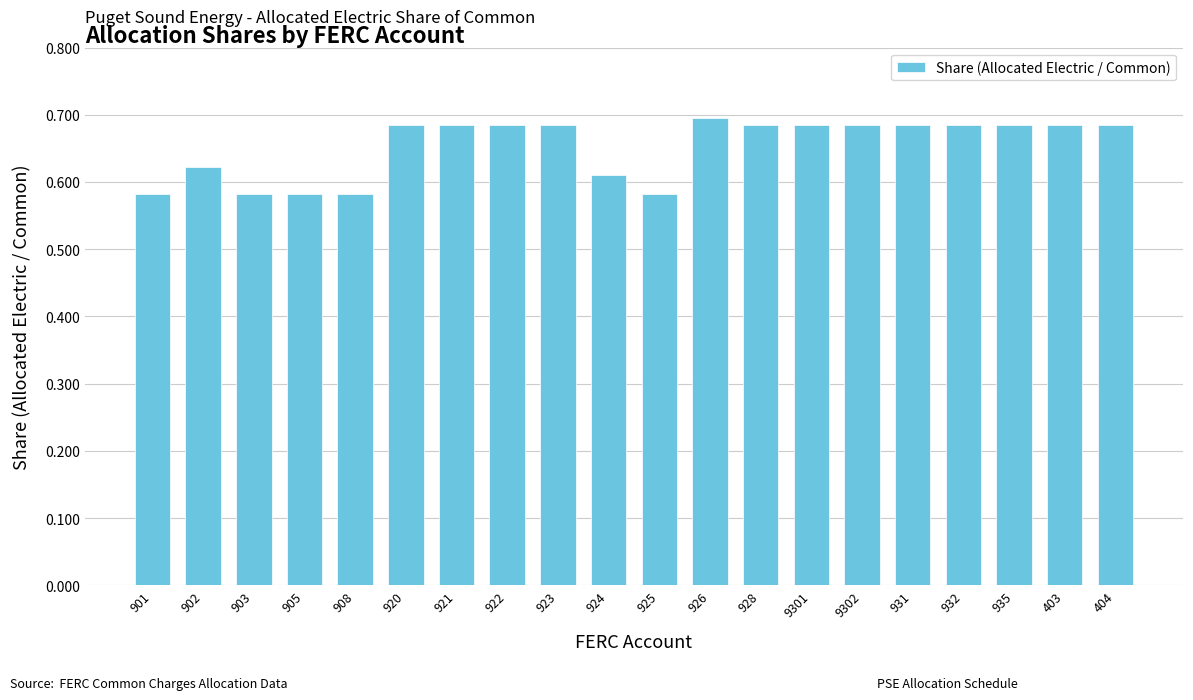

What is the change in value from 902 to 926?

+0.1